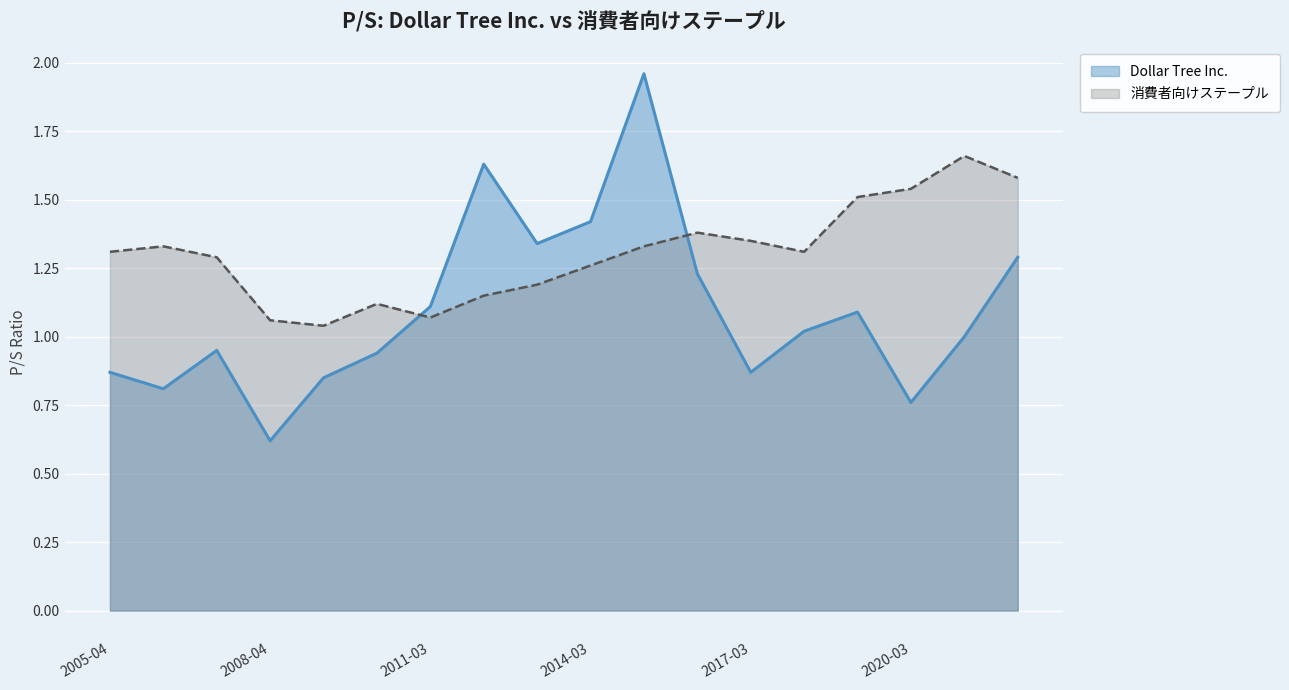

Count the number of categories in the chart.

18